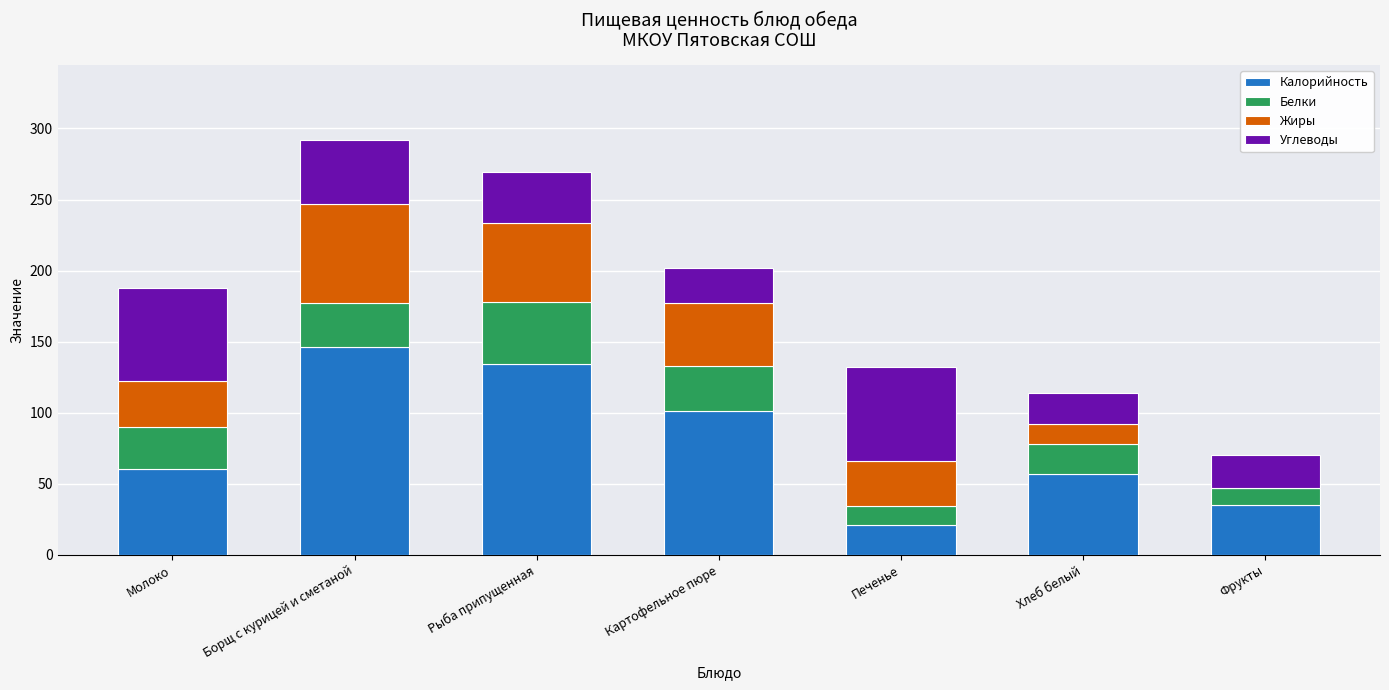

Are the bars grouped side by side (vs. stacked)?

No